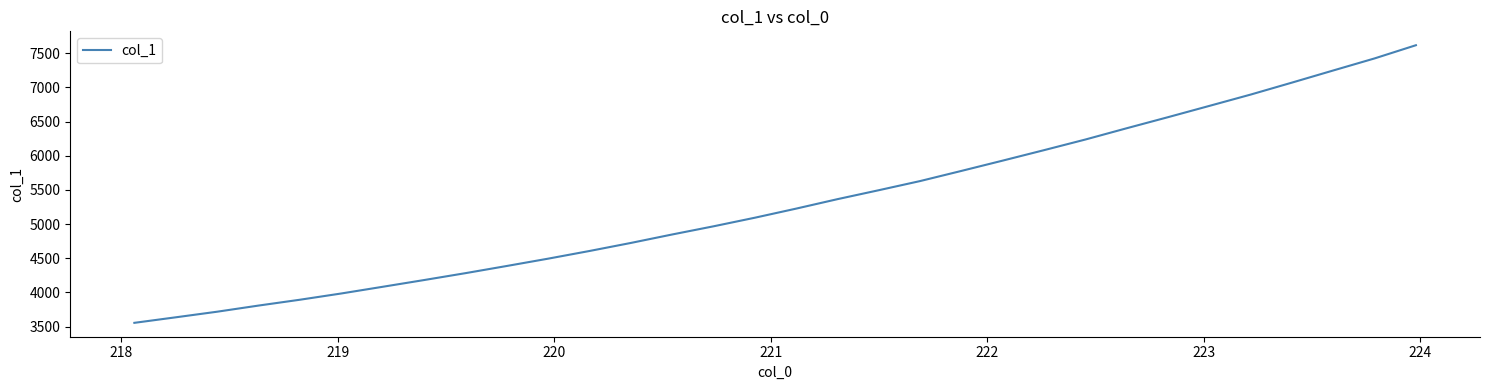

What is the difference between the maximum and minimum values?

4061.6